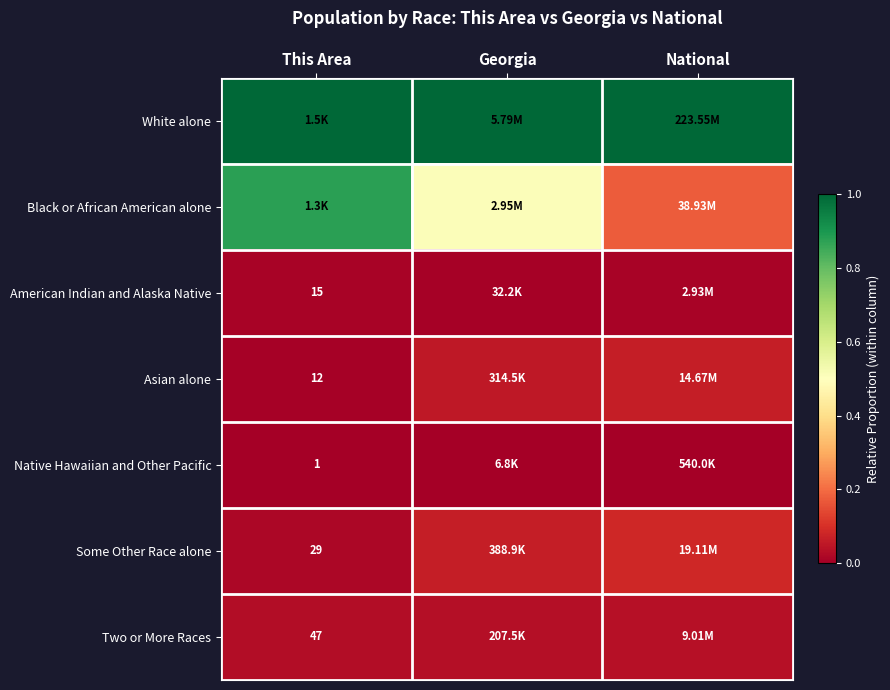

Read the Black or African American alone value at Georgia.

0.5